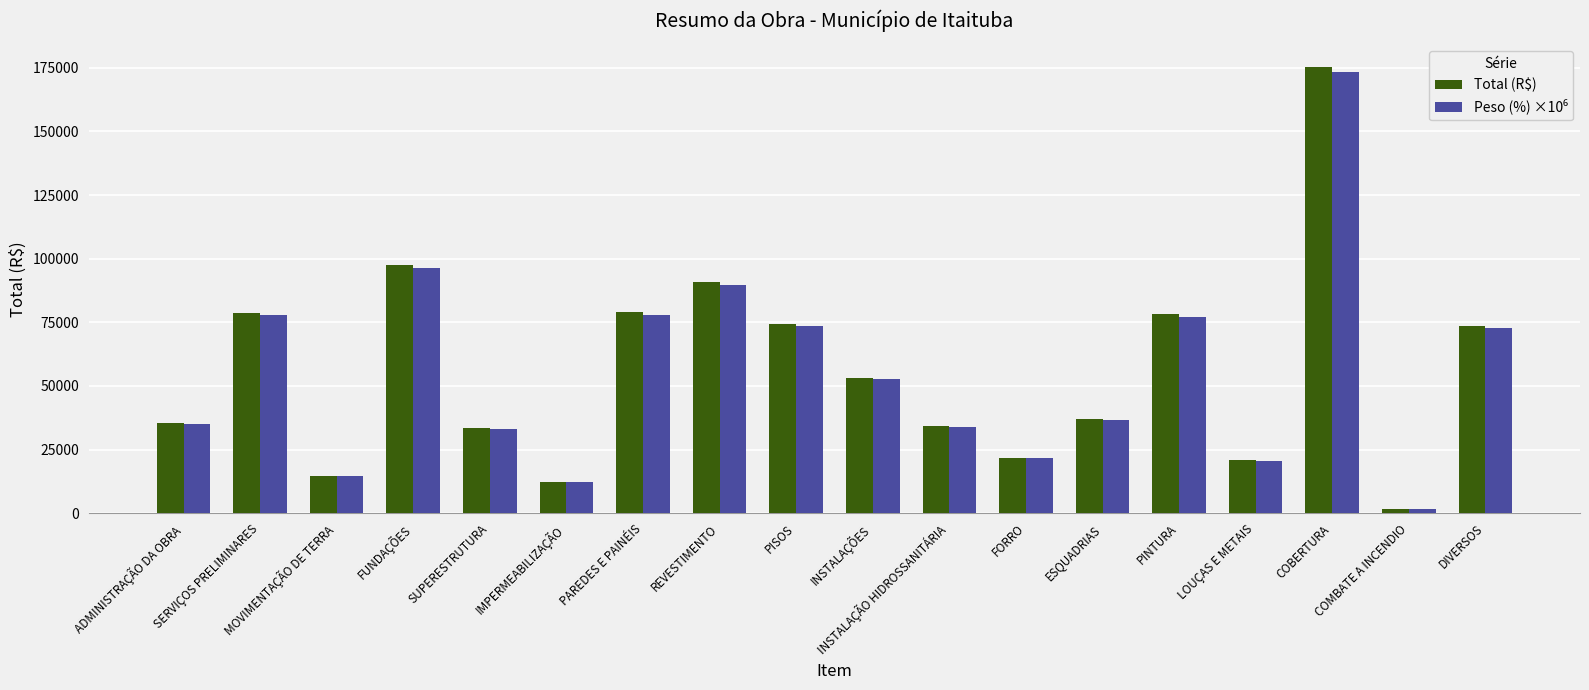

Which category has the lowest value in the Total (R$) series?

COMBATE A INCENDIO